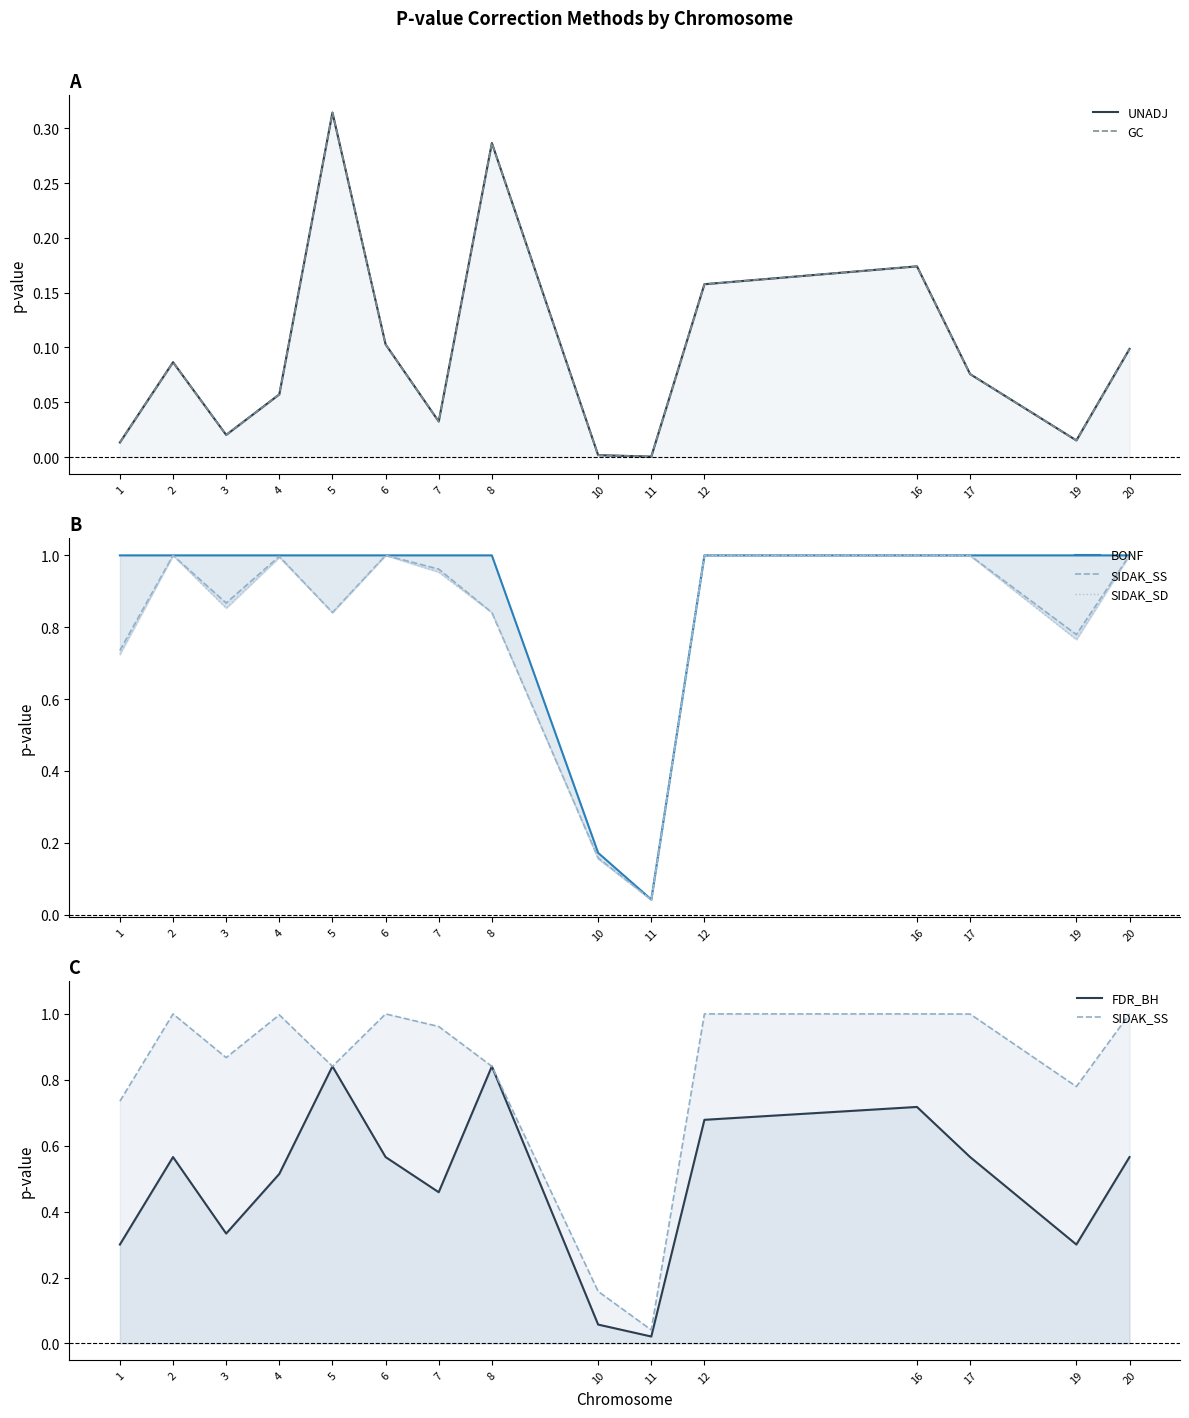

What is the average value of the SIDAK_SS series?

0.8